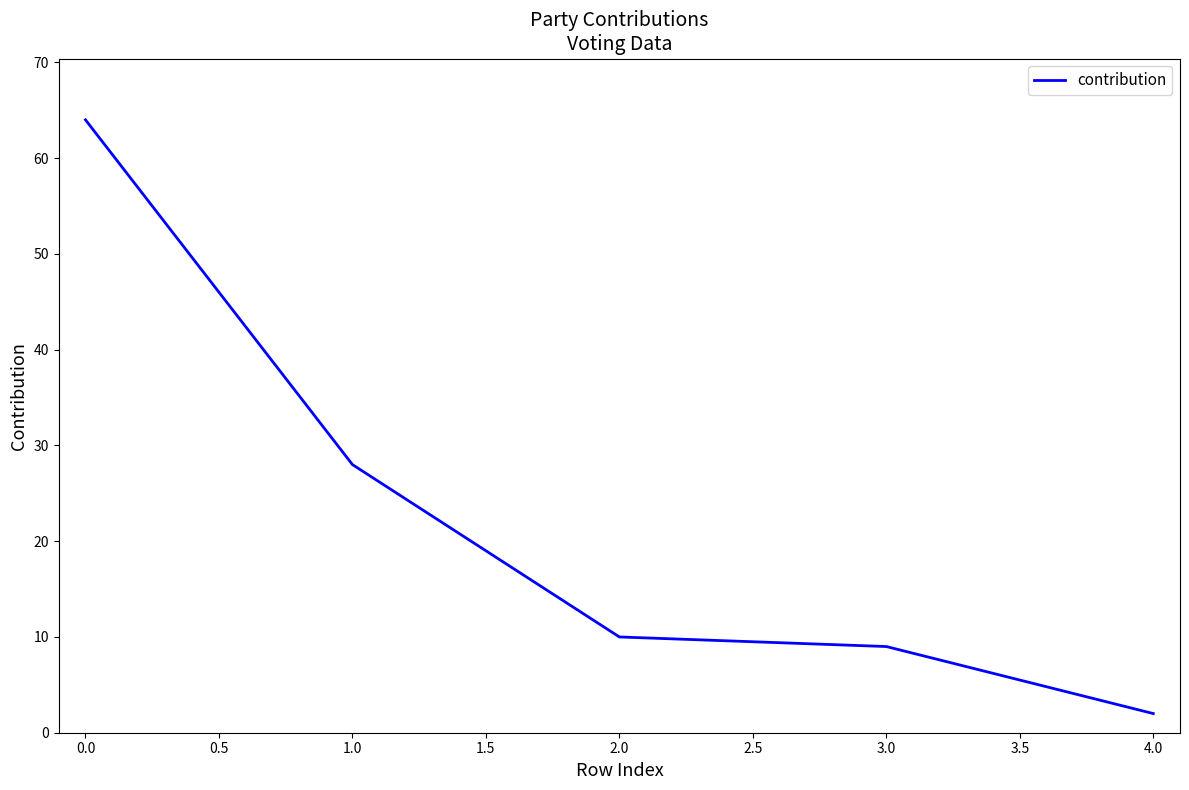

Count the number of data series in this chart.

1